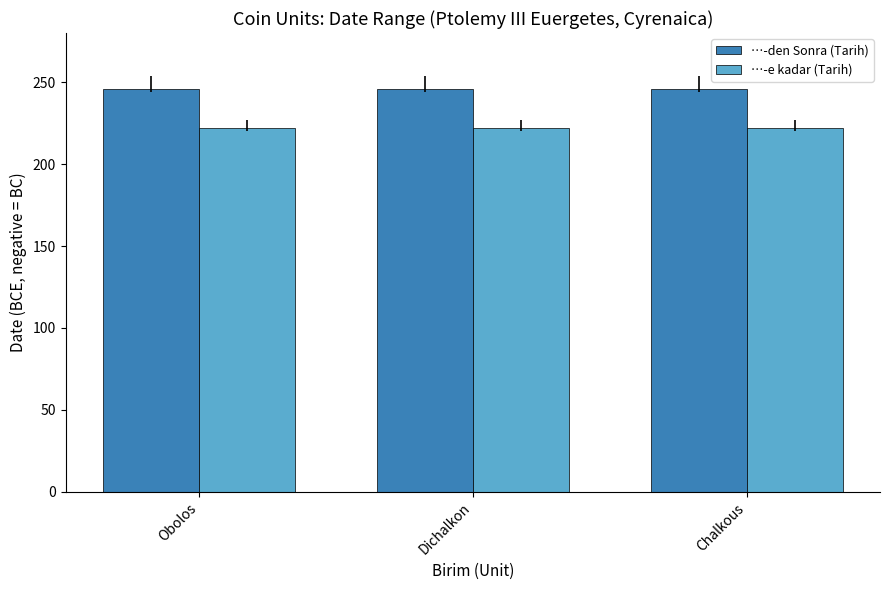

What is the total value across all series at Obolos?

468